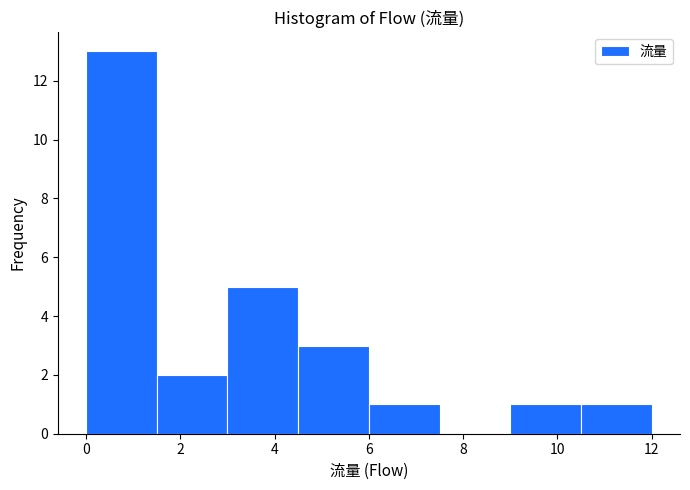

Reading left to right, list every bar in this chart as the range it spans on the x-axis followed by its height. Neither the bar edges nor the heights are printed on the chart, so give them approximately, as read against the axes.

0.0 to 1.5: 13
1.5 to 3.0: 2
3.0 to 4.5: 5
4.5 to 6.0: 3
6.0 to 7.5: 1
7.5 to 9.0: 0
9.0 to 10.5: 1
10.5 to 12.0: 1